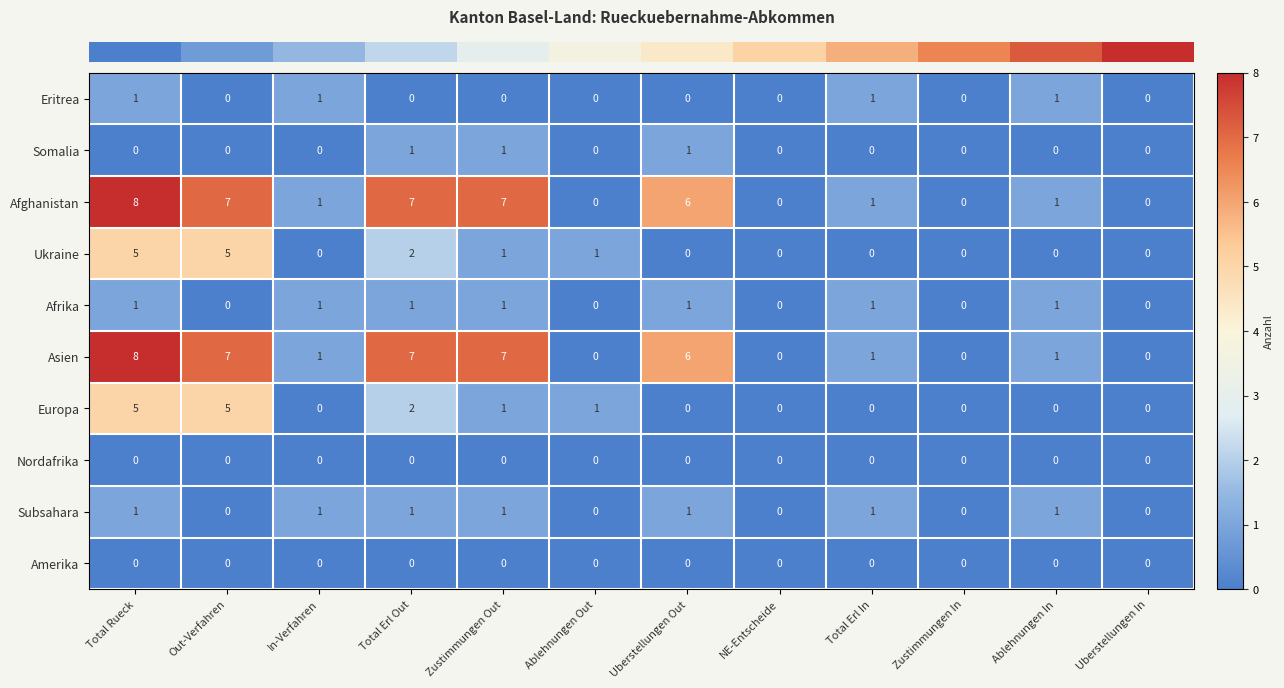

How many Afghanistan values are between 0 and 7?

11